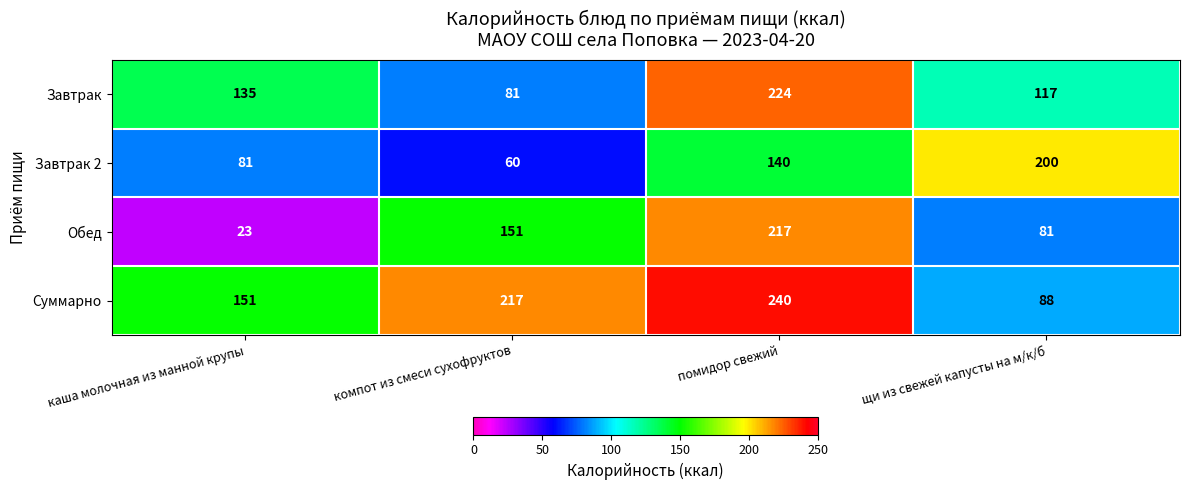

At which label is Обед closest to 120?

компот из смеси сухофруктов